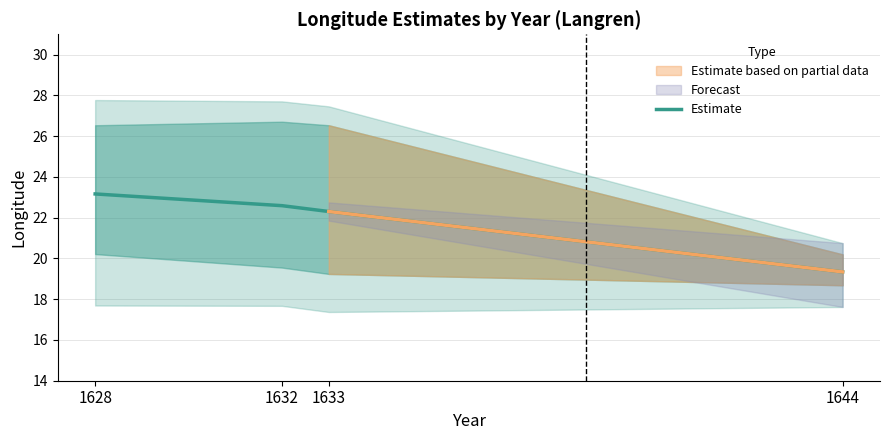

List the labels in order of value, largest first.

1628, 1632, 1633, 1644